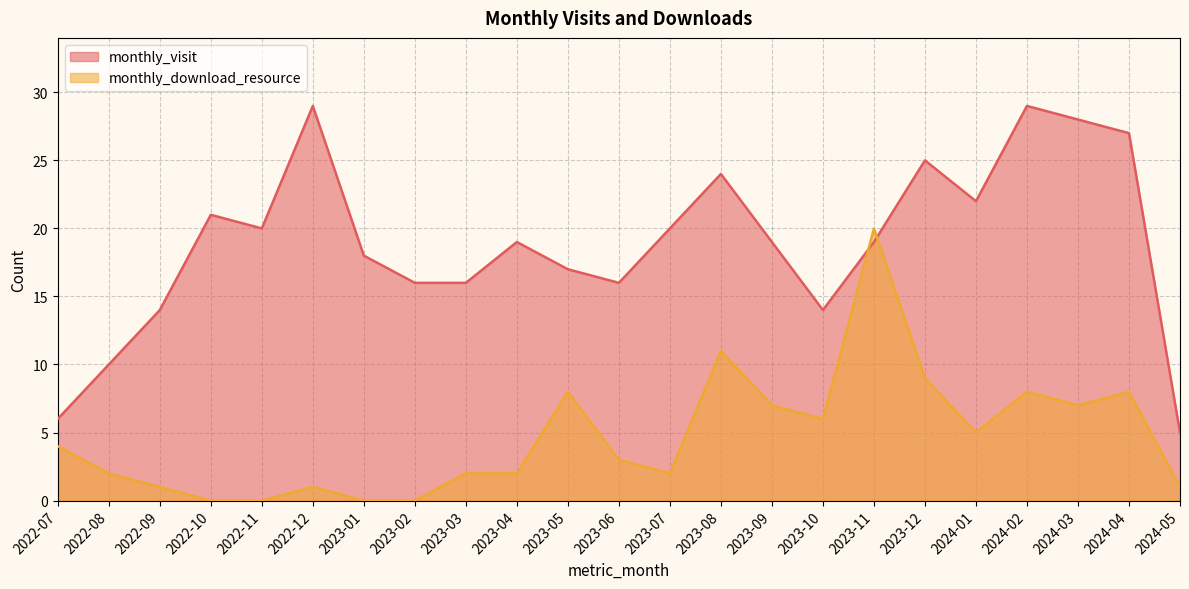

At how many categories does at least one series exceed 14?

18